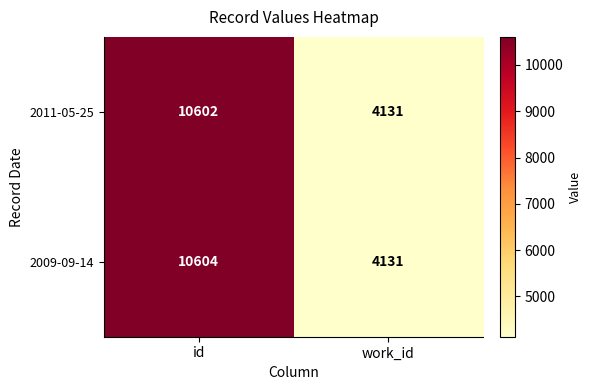

Reading left to right, extract all data points from this chart.

2011-05-25: id=10602	work_id=4131
2009-09-14: id=10604	work_id=4131